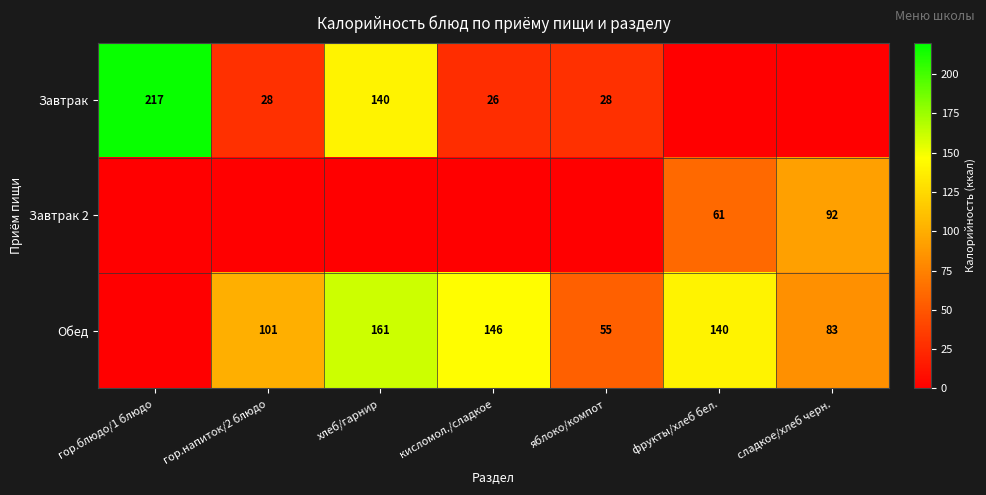

The Обед series shows 278 at хлеб/гарнир. True or false?

False